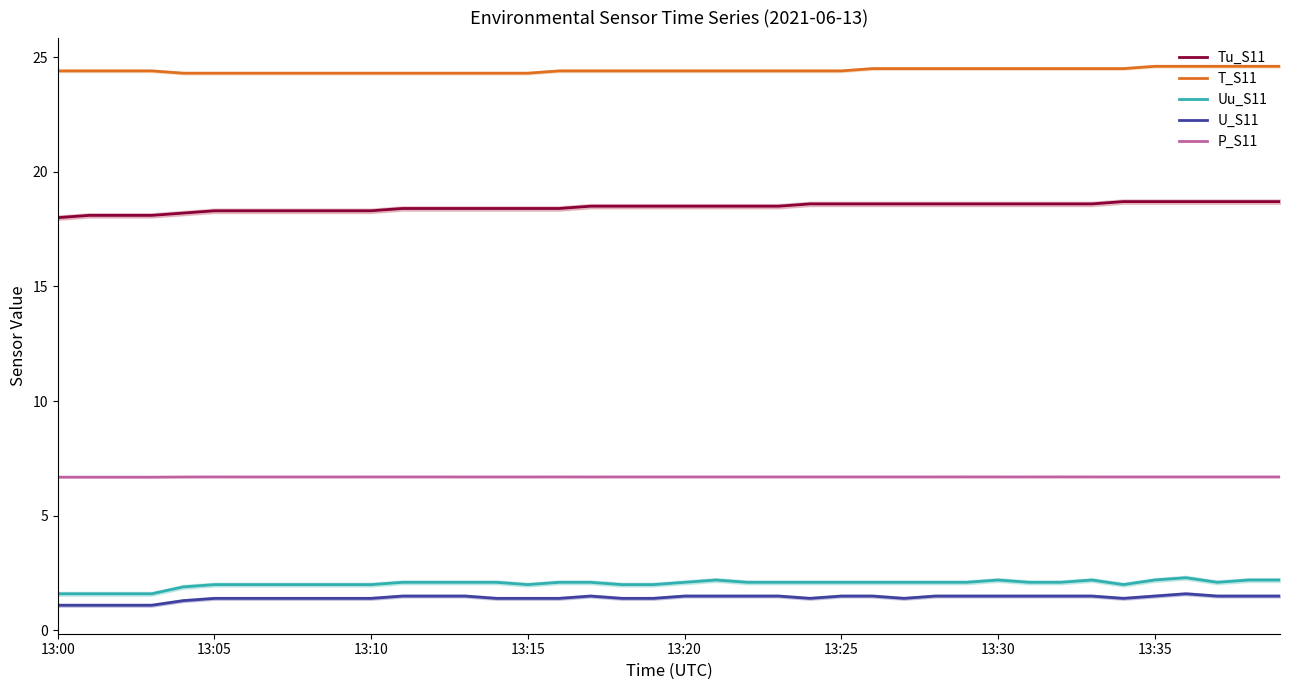

Is it true that P_S11 equals 2.9 at 13:30?

False